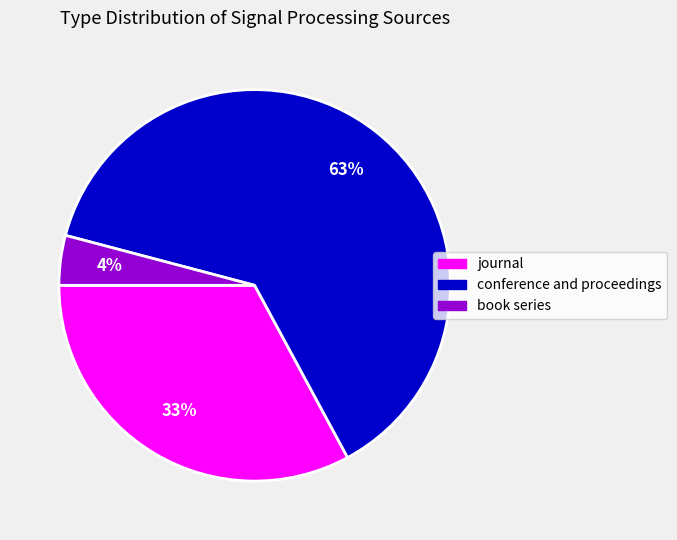

Is it true that book series is 4% of the pie?

True